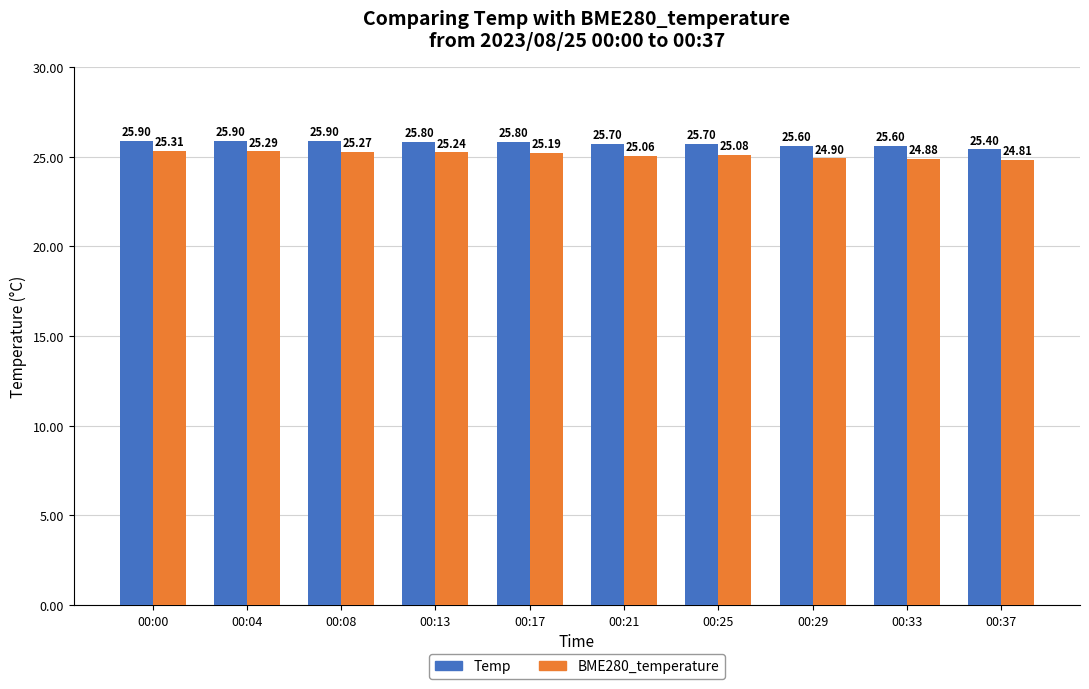

What is the sum of all BME280_temperature values?

251.0